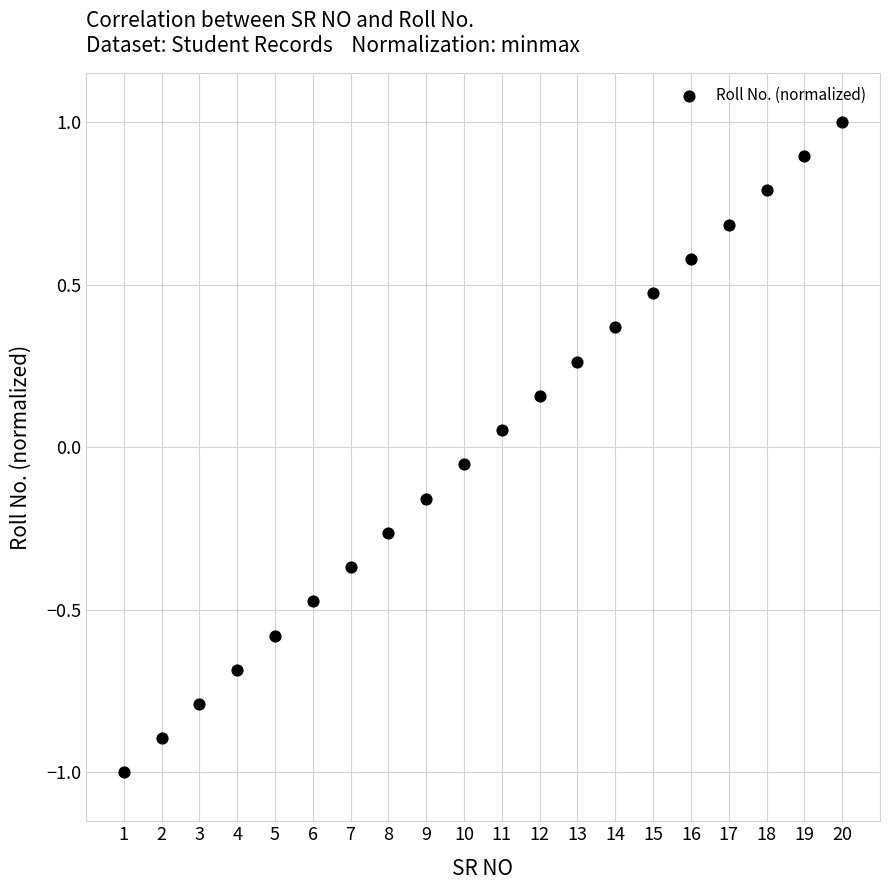

What is the range of Y values (max minus min)?

2.0